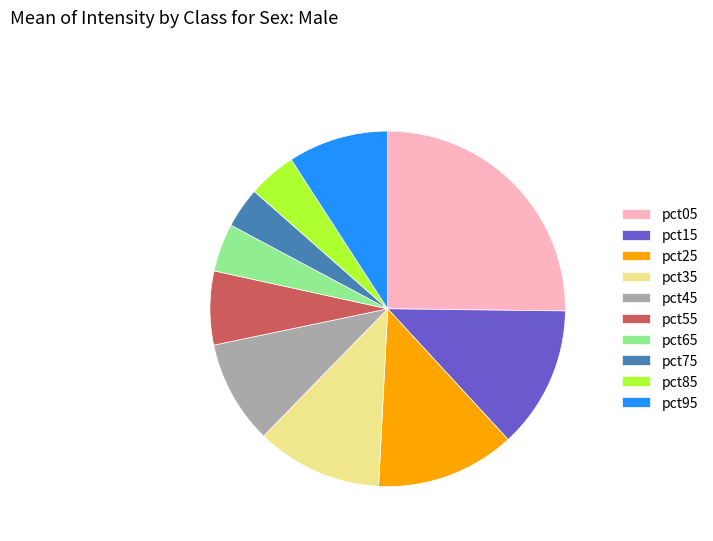

The pct85 slice represents 9% of the pie. True or false?

False